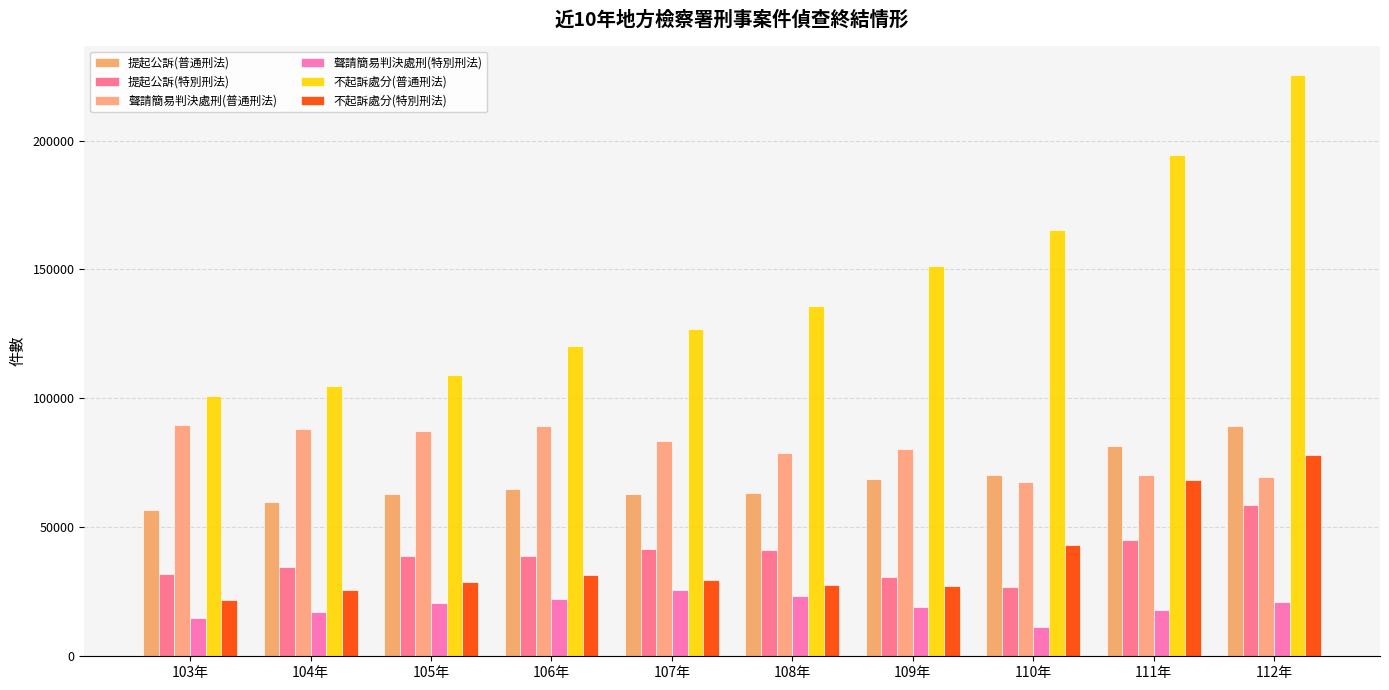

How many series are shown in this chart?

6